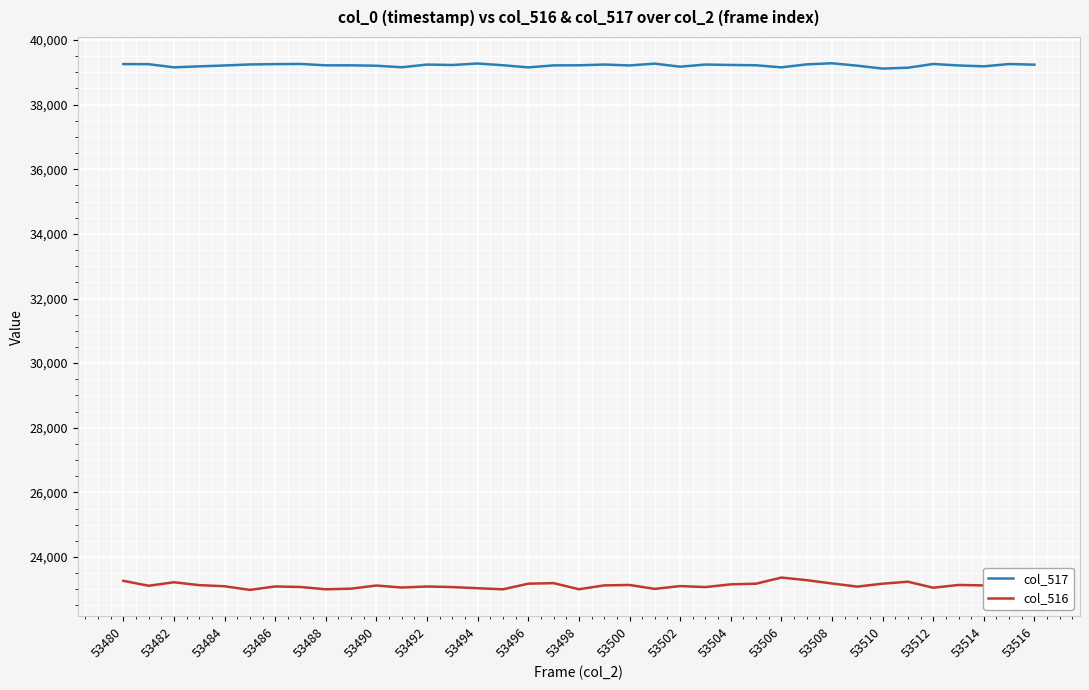

What is the difference between the maximum and minimum values in the col_516 series?

381